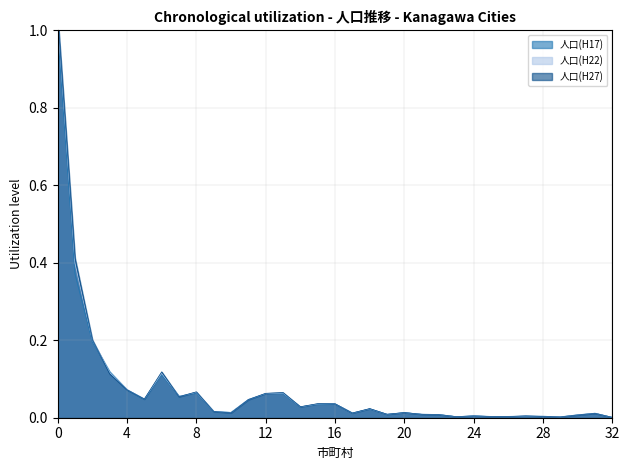

Reading left to right, list all the values displayed in this chart.

人口(H17): 1.0	0.4	0.2	0.1	0.1	0.0	0.1	0.1	0.1	0.0	0.0	0.0	0.1	0.1	0.0	0.0	0.0	0.0	0.0	0.0	0.0	0.0	0.0	0.0	0.0	0.0	0.0	0.0	0.0	0.0	0.0	0.0	0.0
人口(H22): 1.0	0.4	0.2	0.1	0.1	0.0	0.1	0.1	0.1	0.0	0.0	0.0	0.1	0.1	0.0	0.0	0.0	0.0	0.0	0.0	0.0	0.0	0.0	0.0	0.0	0.0	0.0	0.0	0.0	0.0	0.0	0.0	0.0
人口(H27): 1.0	0.4	0.2	0.1	0.1	0.0	0.1	0.1	0.1	0.0	0.0	0.0	0.1	0.1	0.0	0.0	0.0	0.0	0.0	0.0	0.0	0.0	0.0	0.0	0.0	0.0	0.0	0.0	0.0	0.0	0.0	0.0	0.0